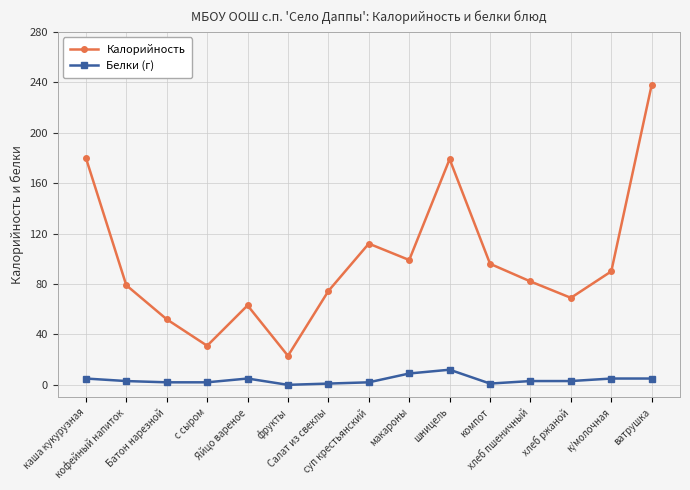

True or false: Белки (г) and Калорийность intersect in this chart.

False